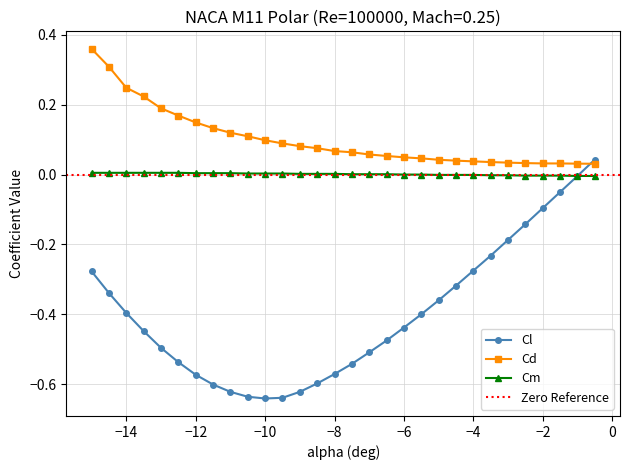

What is the sum of all Cd values?

3.0